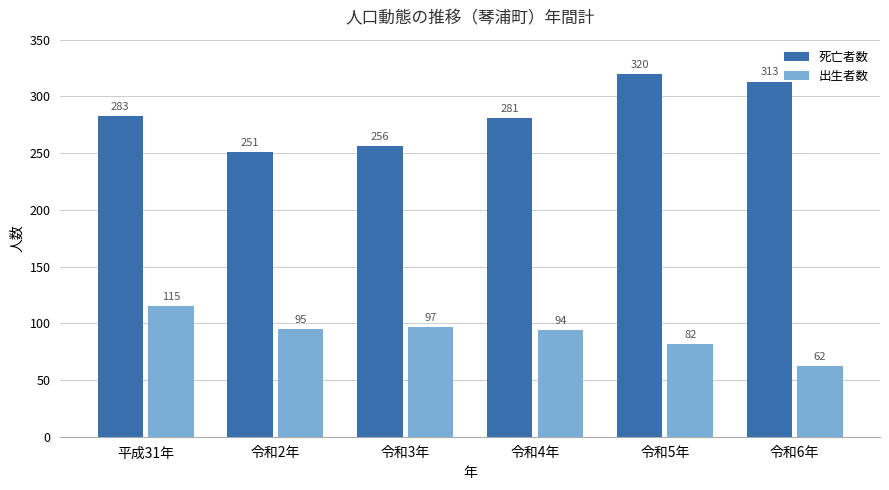

Are the bars grouped side by side (vs. stacked)?

Yes